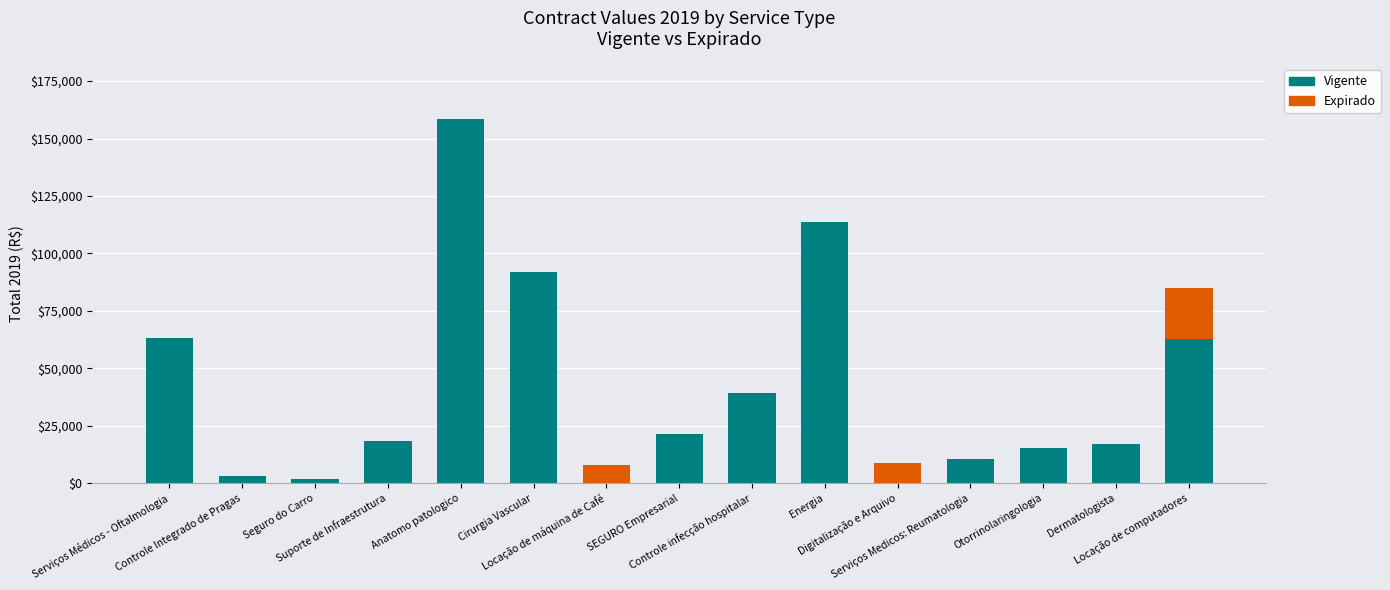

What is the maximum value for Vigente?

158550.0